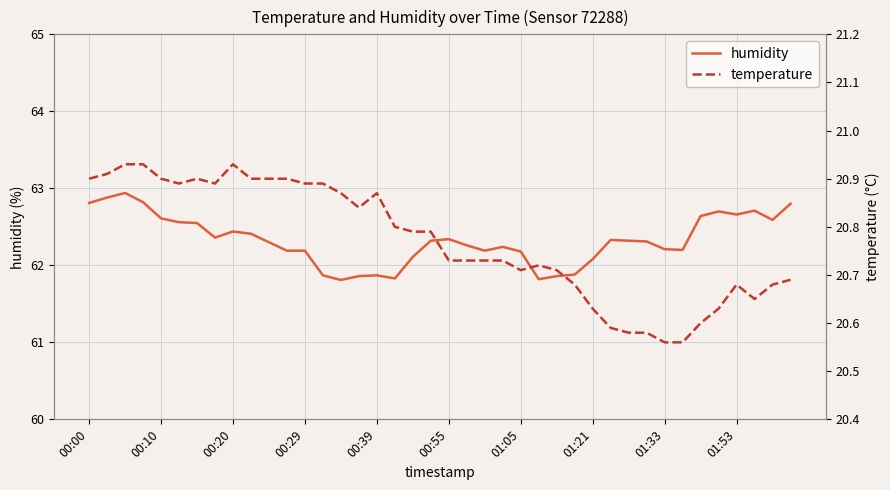

True or false: temperature and humidity intersect in this chart.

False